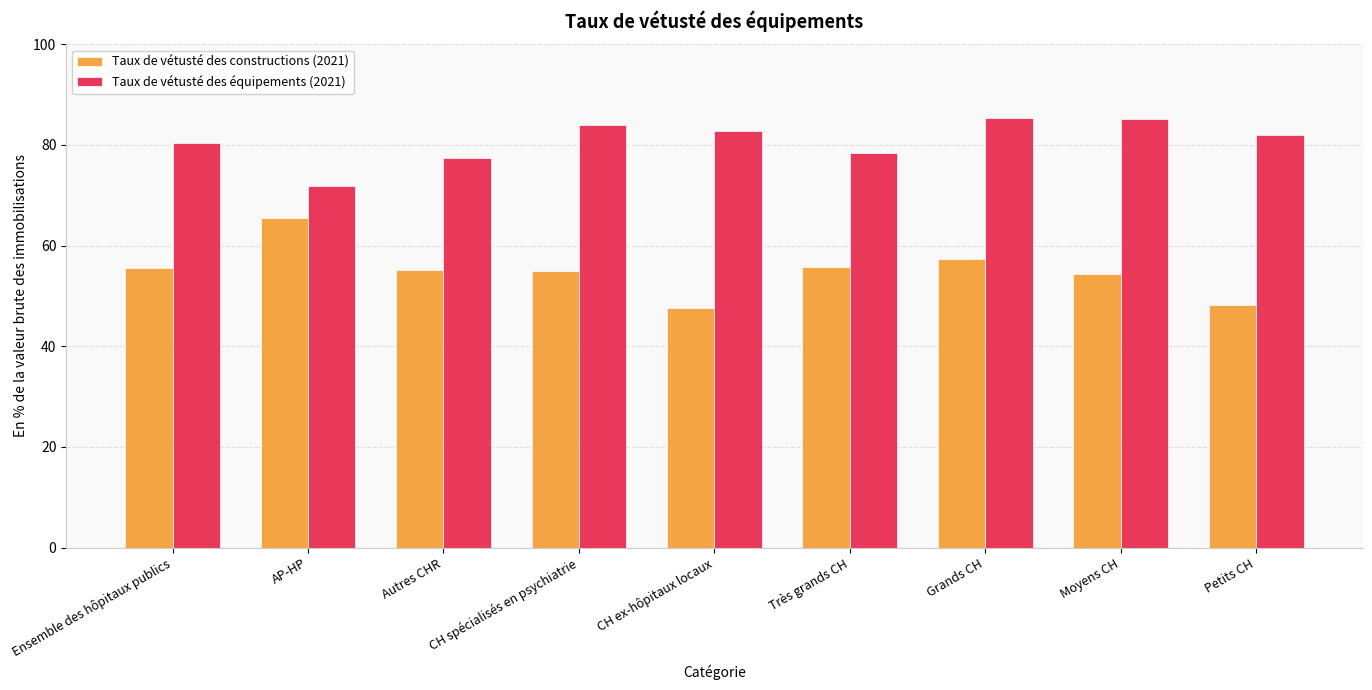

Between Moyens CH and Petits CH, which series saw the biggest shift?

Taux de vétusté des constructions (2021)